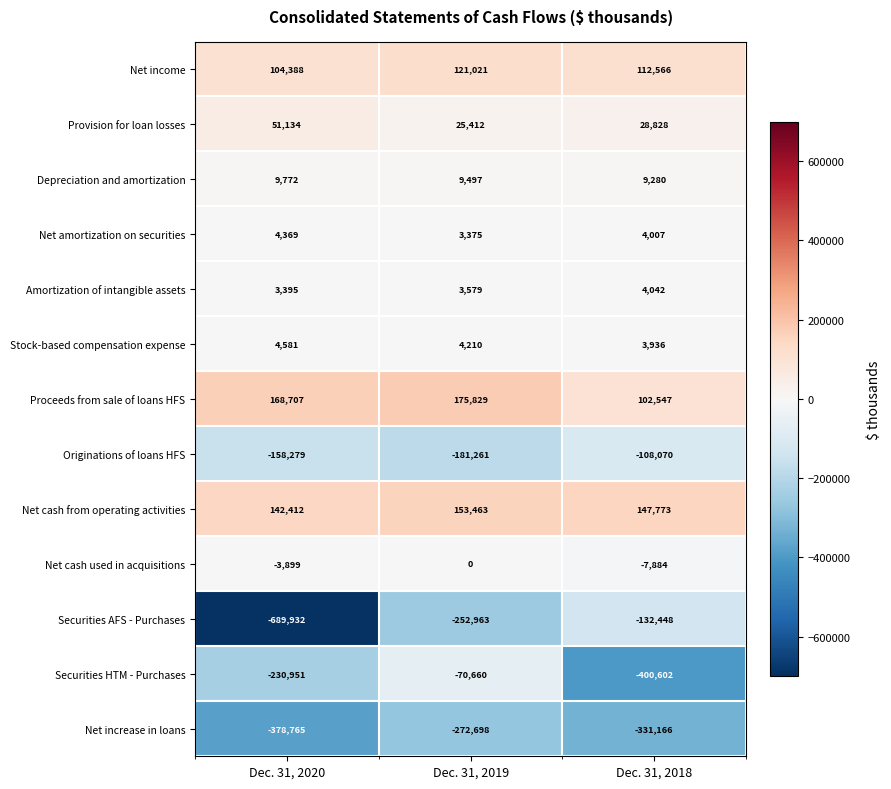

Is it true that Stock-based compensation expense equals 4581 at Dec. 31, 2020?

True